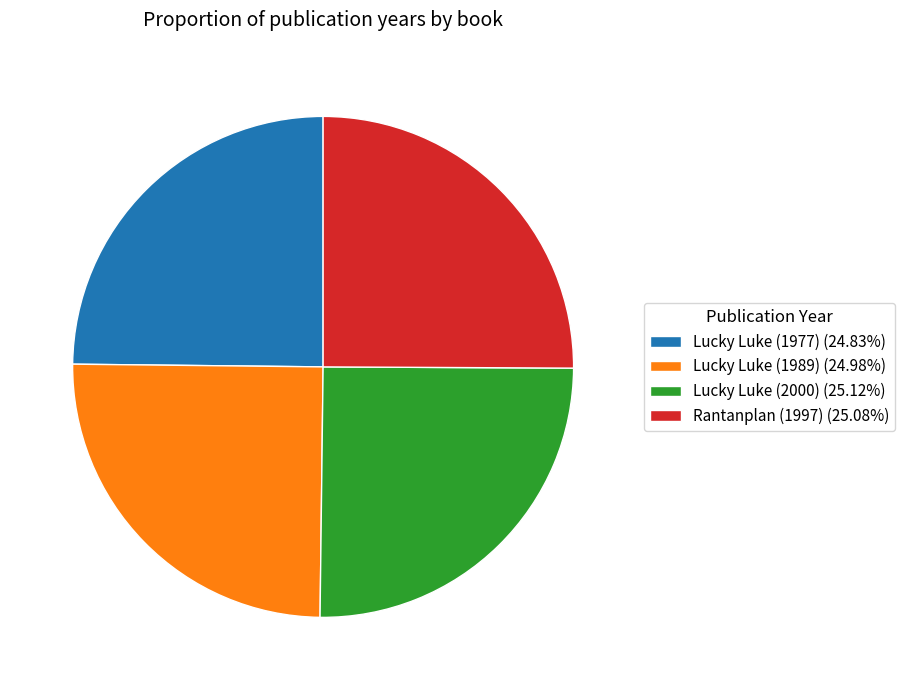

Approximately how many times larger is the value at Lucky Luke (2000) compared to Lucky Luke (1977)?

1.0